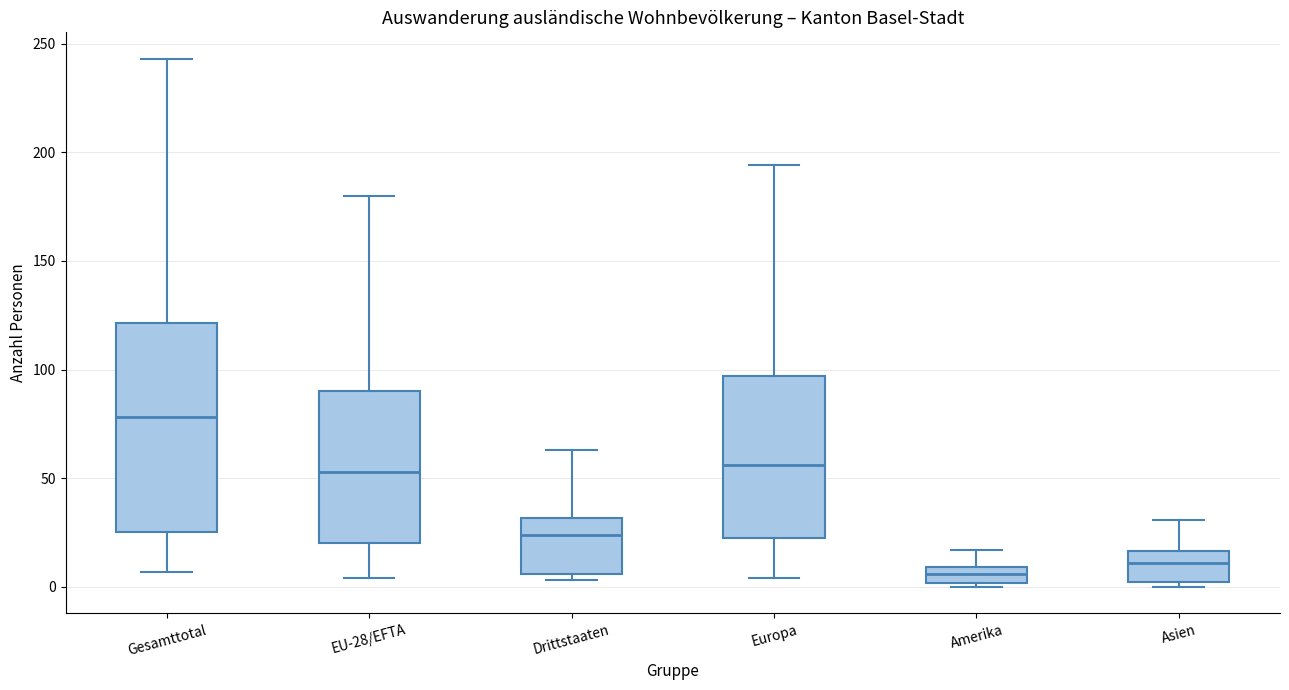

Which box's median line is the highest?

Gesamttotal